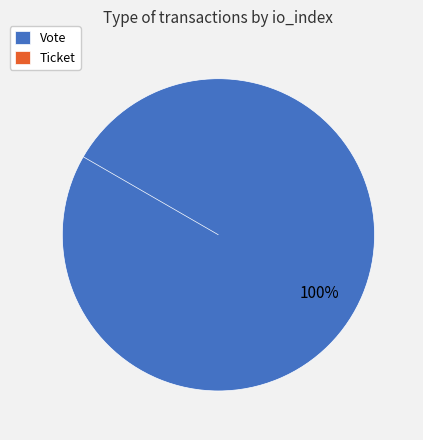

To the nearest percent, what portion does Vote represent?

100%